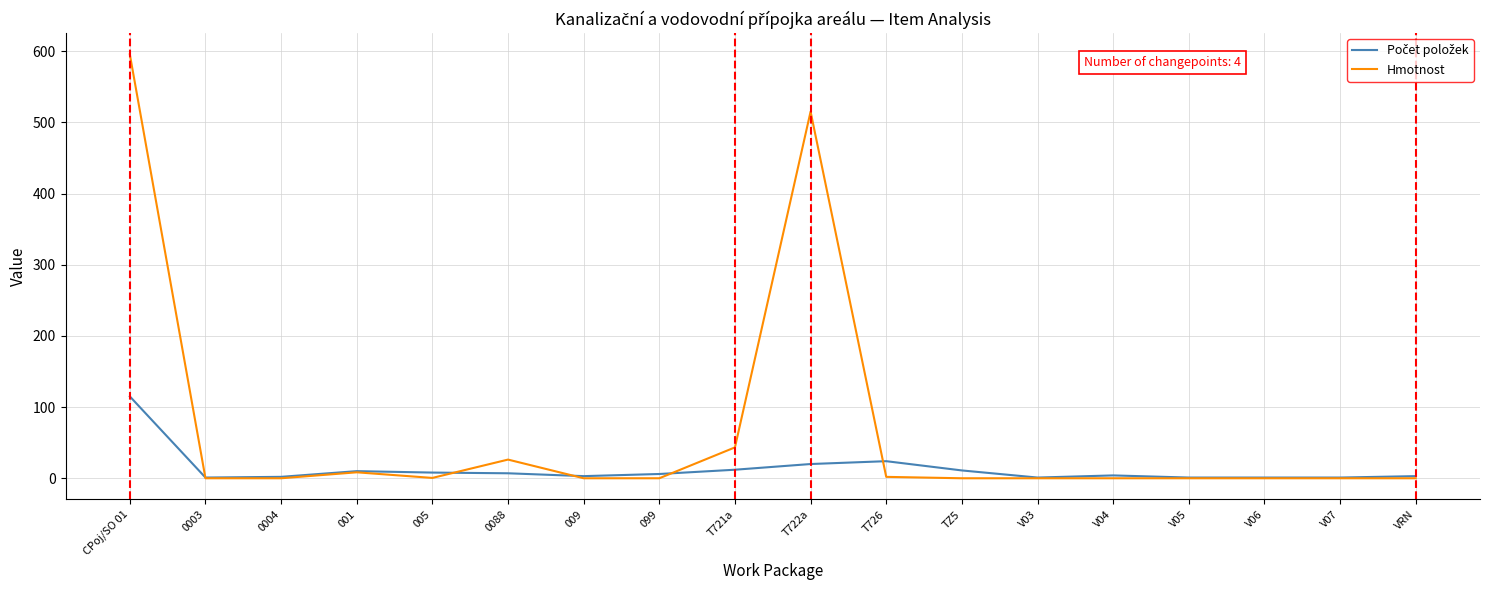

At how many categories does at least one series exceed 418?

2